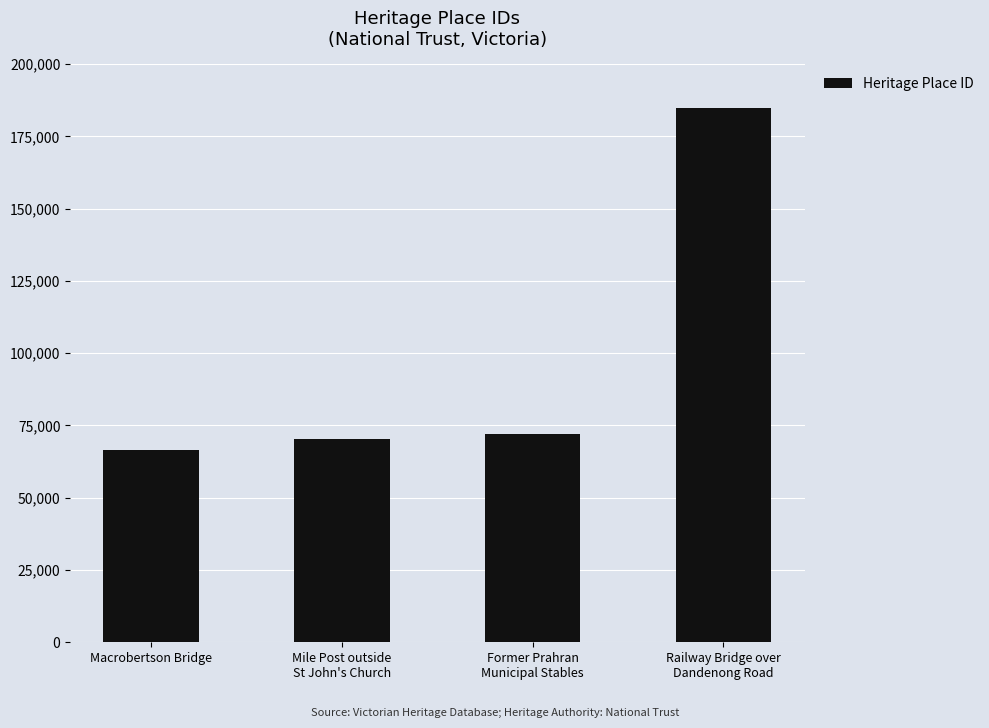

What is the change in value from Former Prahran
Municipal Stables to Railway Bridge over
Dandenong Road?

+112897